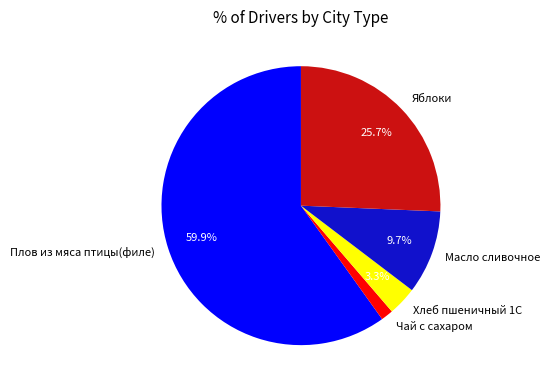

Which has a higher value, Плов из мяса птицы(филе) or Масло сливочное?

Плов из мяса птицы(филе)